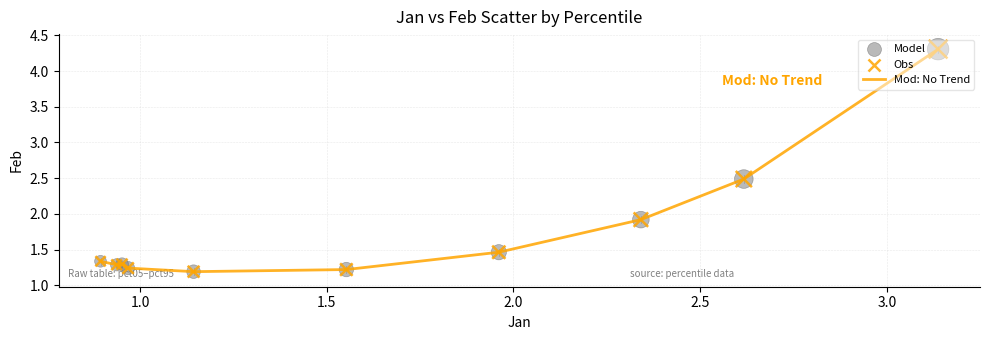

What is the greatest value displayed?

4.3